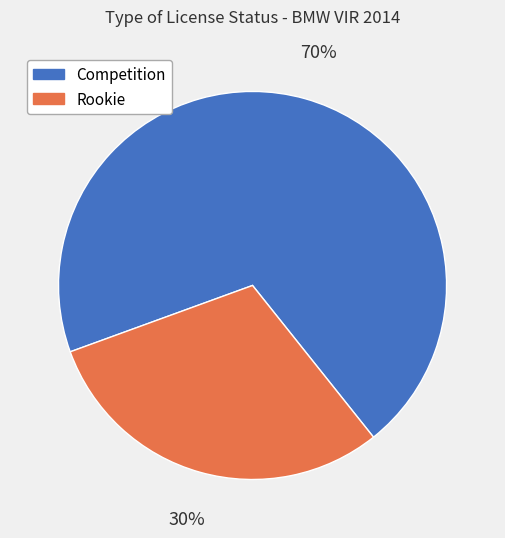

How many slices are in this pie chart?

2